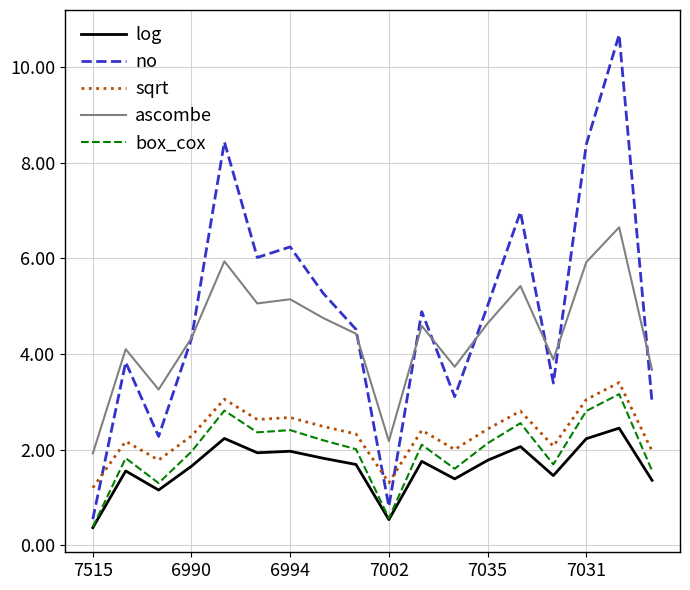

Which series has the largest range (max minus min)?

no